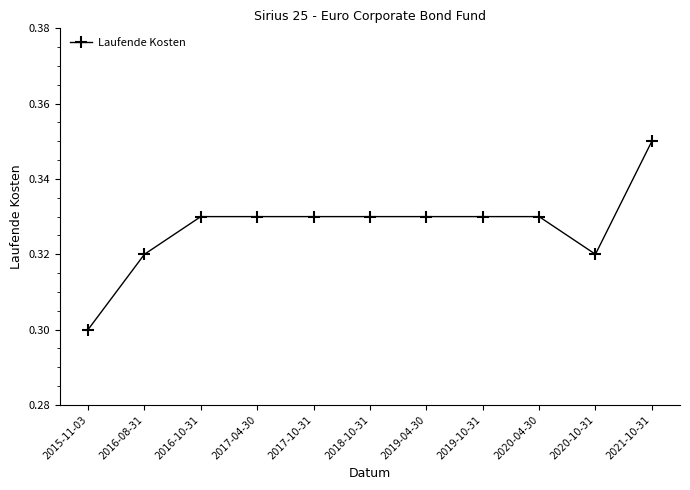

At which label is the value closest to 0?

2015-11-03